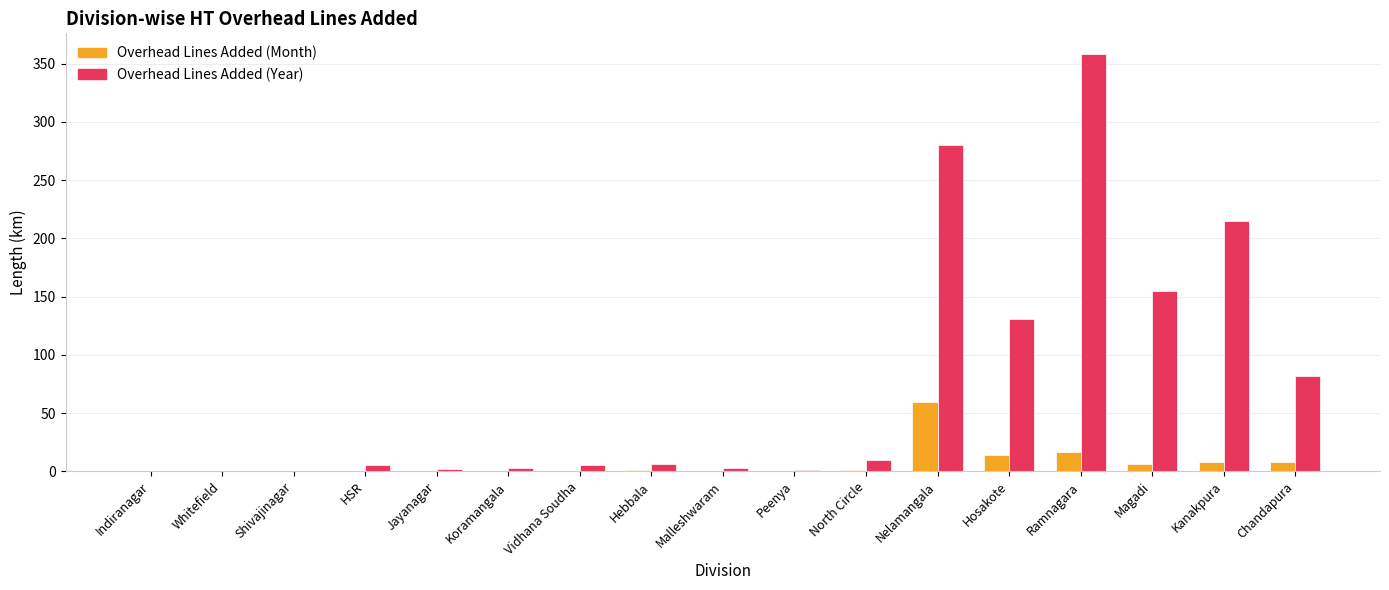

What is the highest value of the Overhead Lines Added (Year) series?

358.0